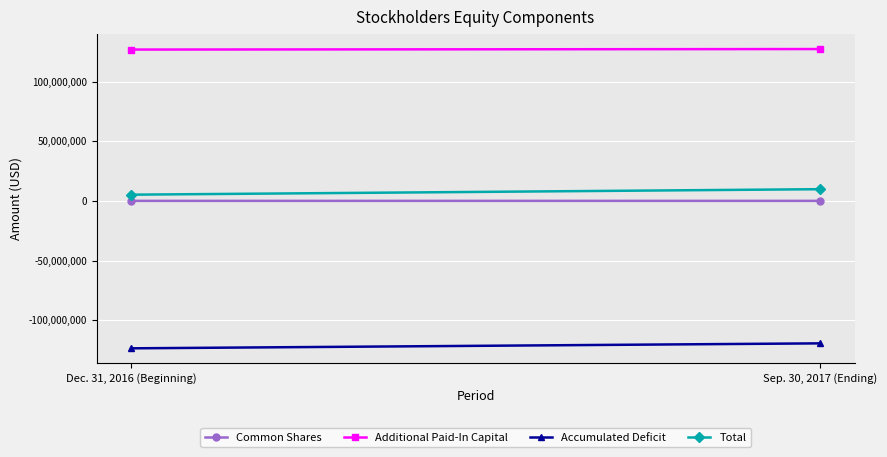

List the labels in order of Common Shares value, largest first.

Sep. 30, 2017 (Ending), Dec. 31, 2016 (Beginning)